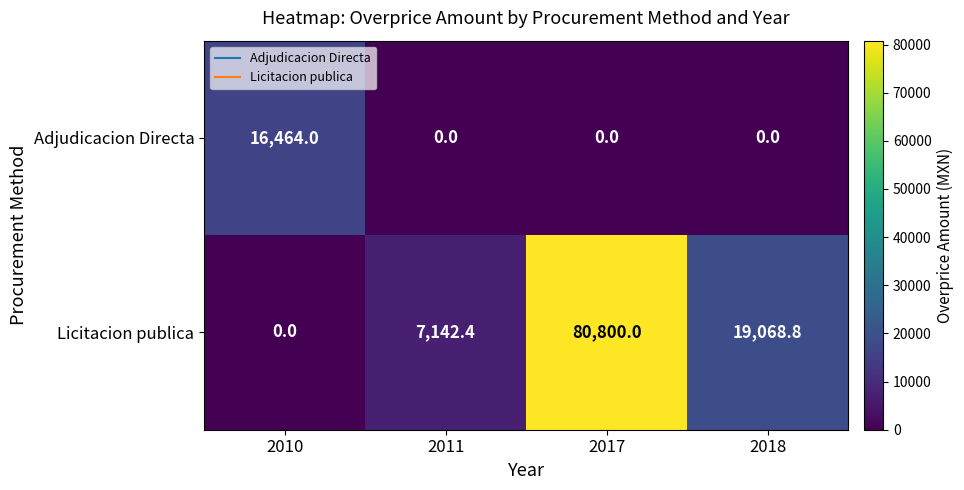

At which label does Licitacion publica first exceed 19068?

2017